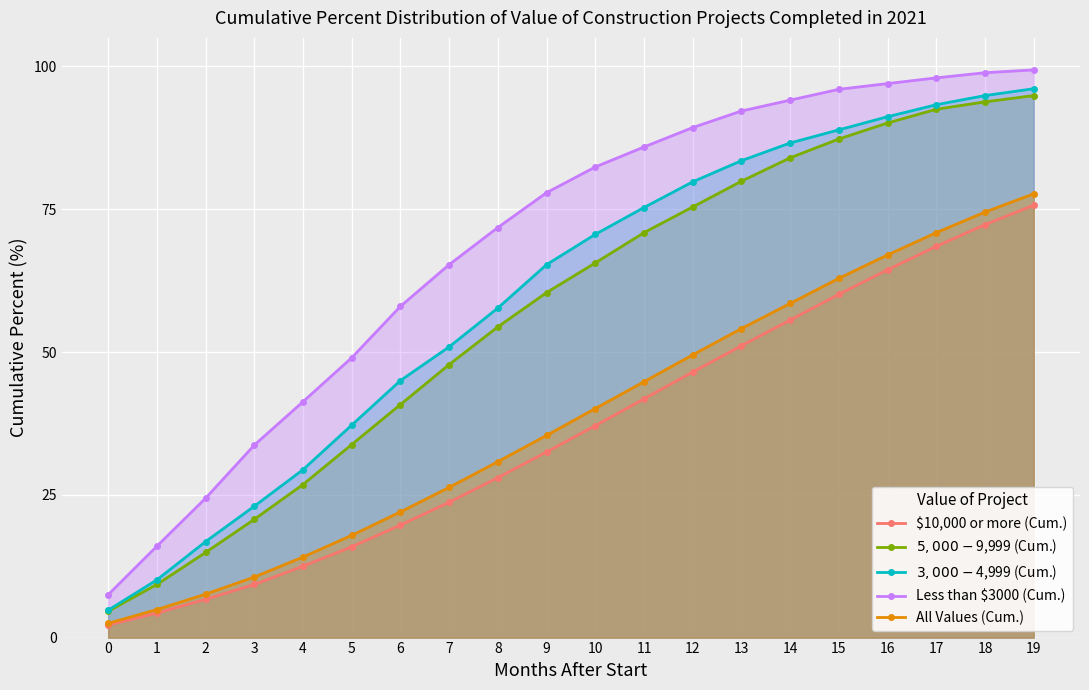

List the labels in order of Less than $3000 (Cum.) value, largest first.

19, 18, 17, 16, 15, 14, 13, 12, 11, 10, 9, 8, 7, 6, 5, 4, 3, 2, 1, 0